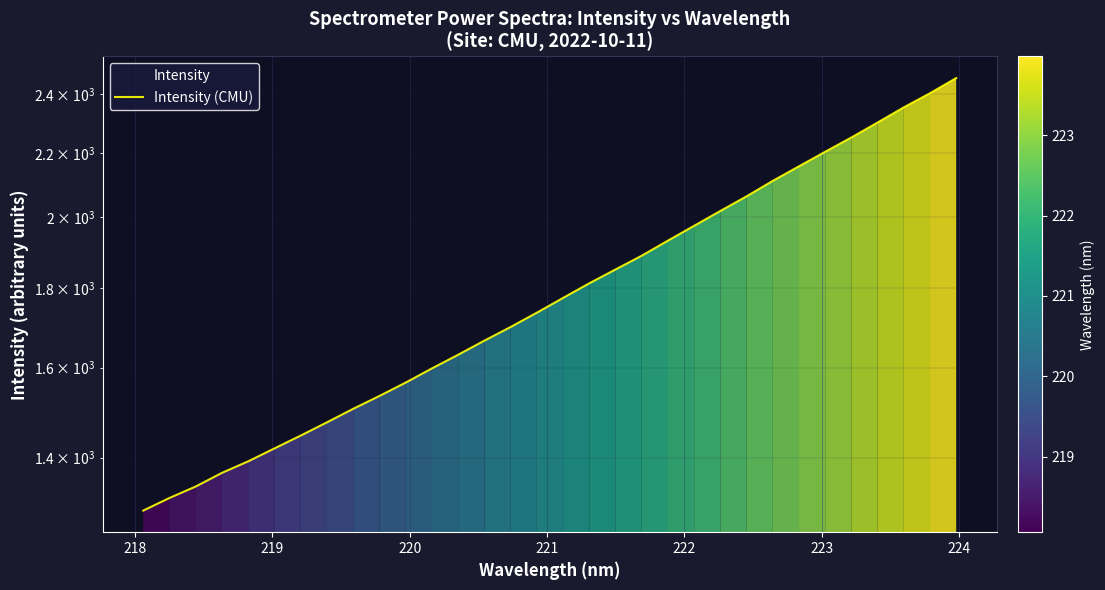

What is the value of the 24th point from the left?

2063.1